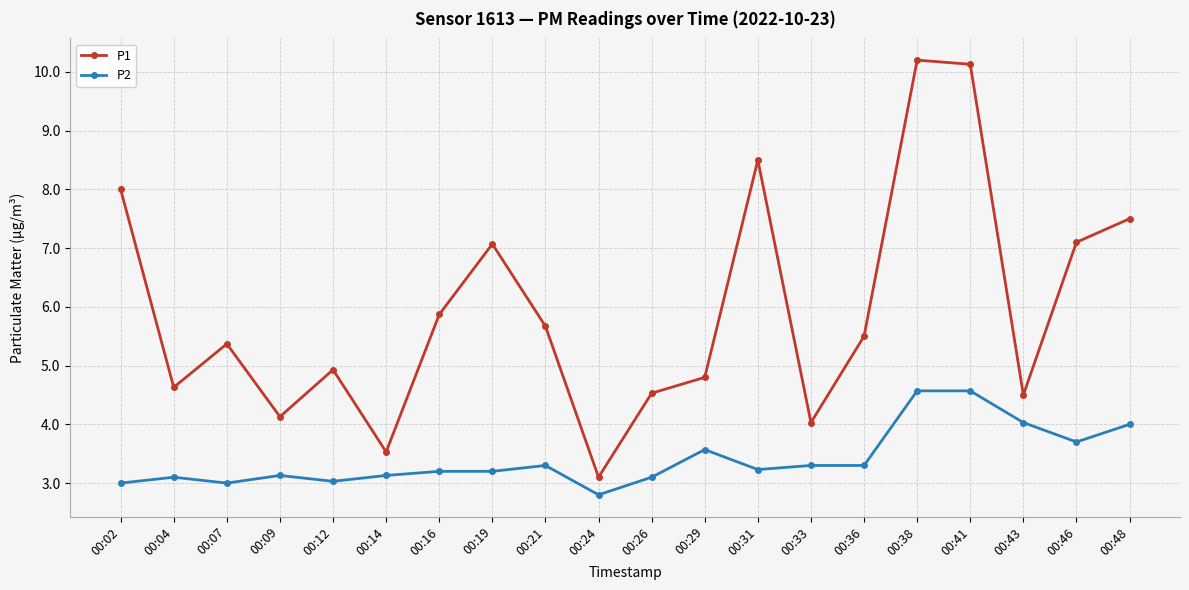

Where is P1 nearest to the value 6?

00:16